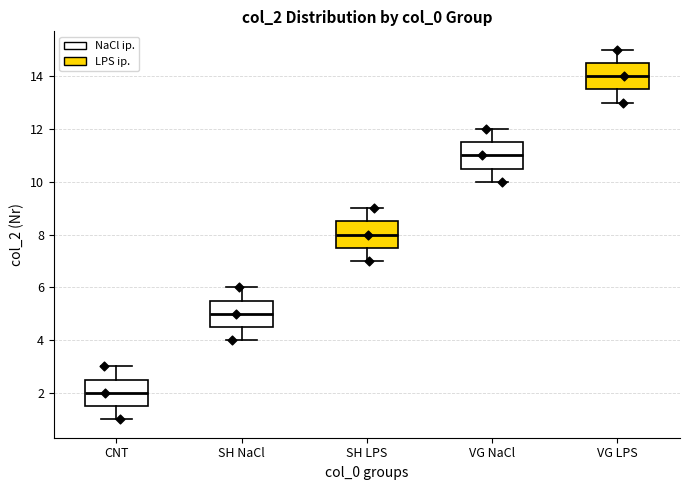

Which box has the lowest median line?

CNT